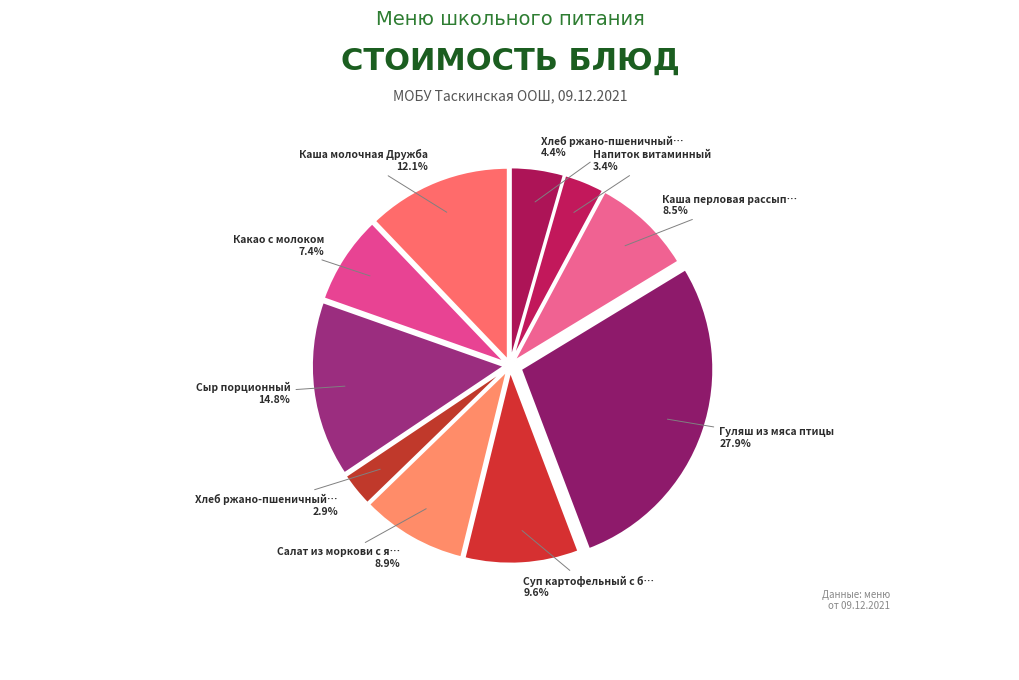

How many slices are in this pie chart?

10